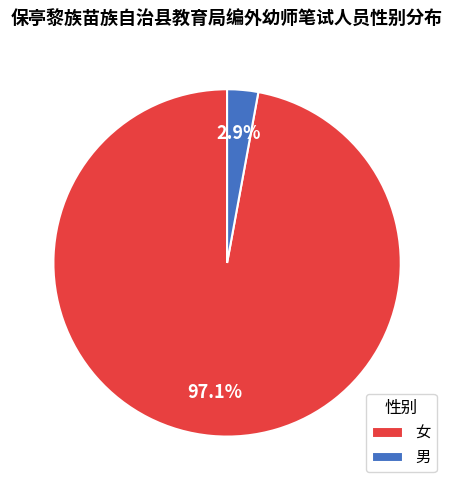

Rank the categories by value from lowest to highest.

男, 女